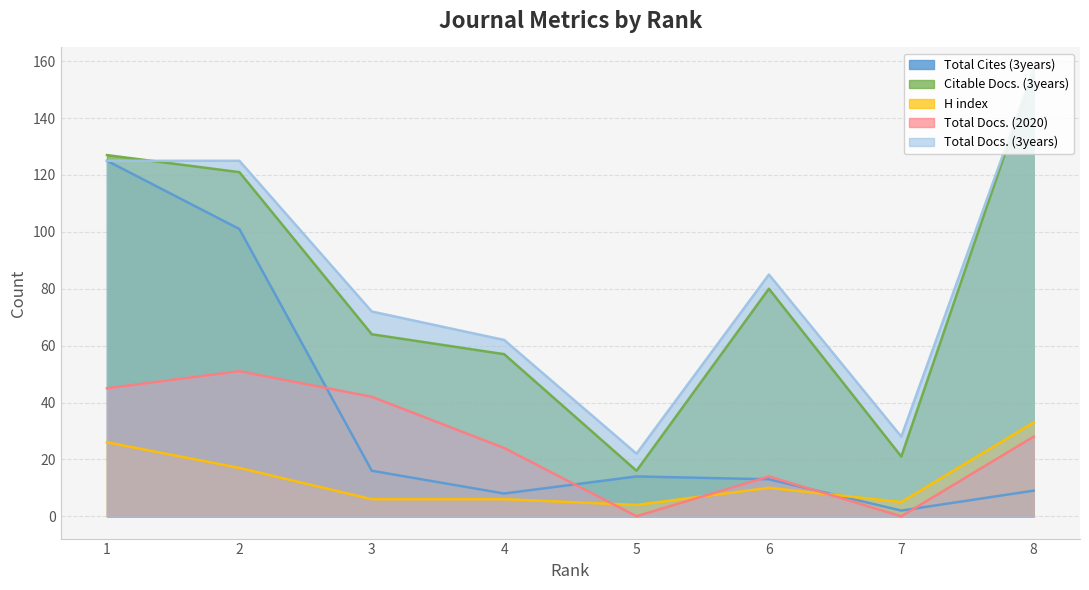

True or false: Total Docs. (3years) has a value of 125 at 1.

True